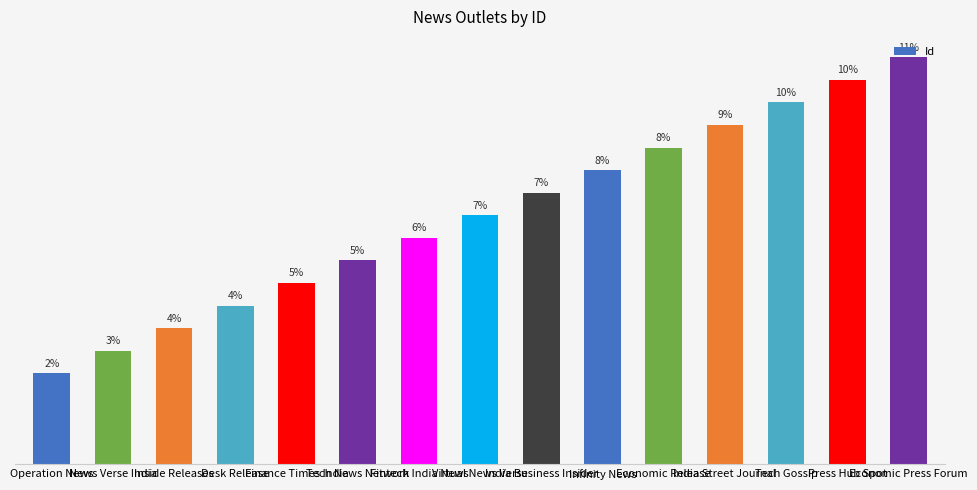

Does the chart contain any negative values?

No